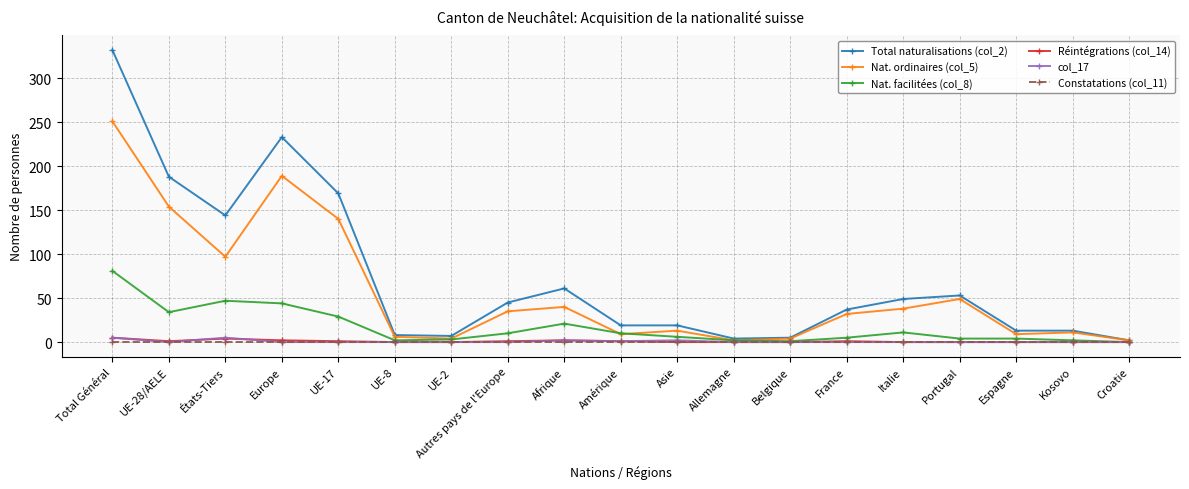

Is it true that Constatations (col_11) equals 0 at Europe?

True